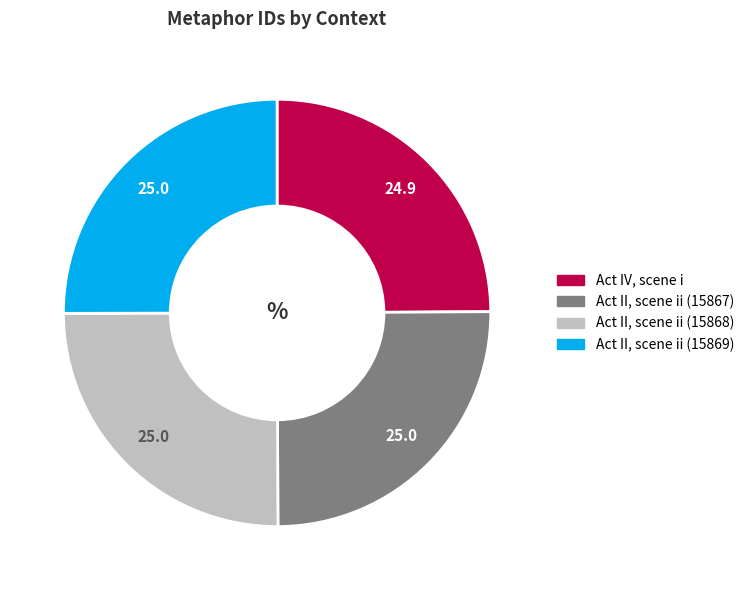

Is Act II, scene ii (15869) the majority of the pie?

No